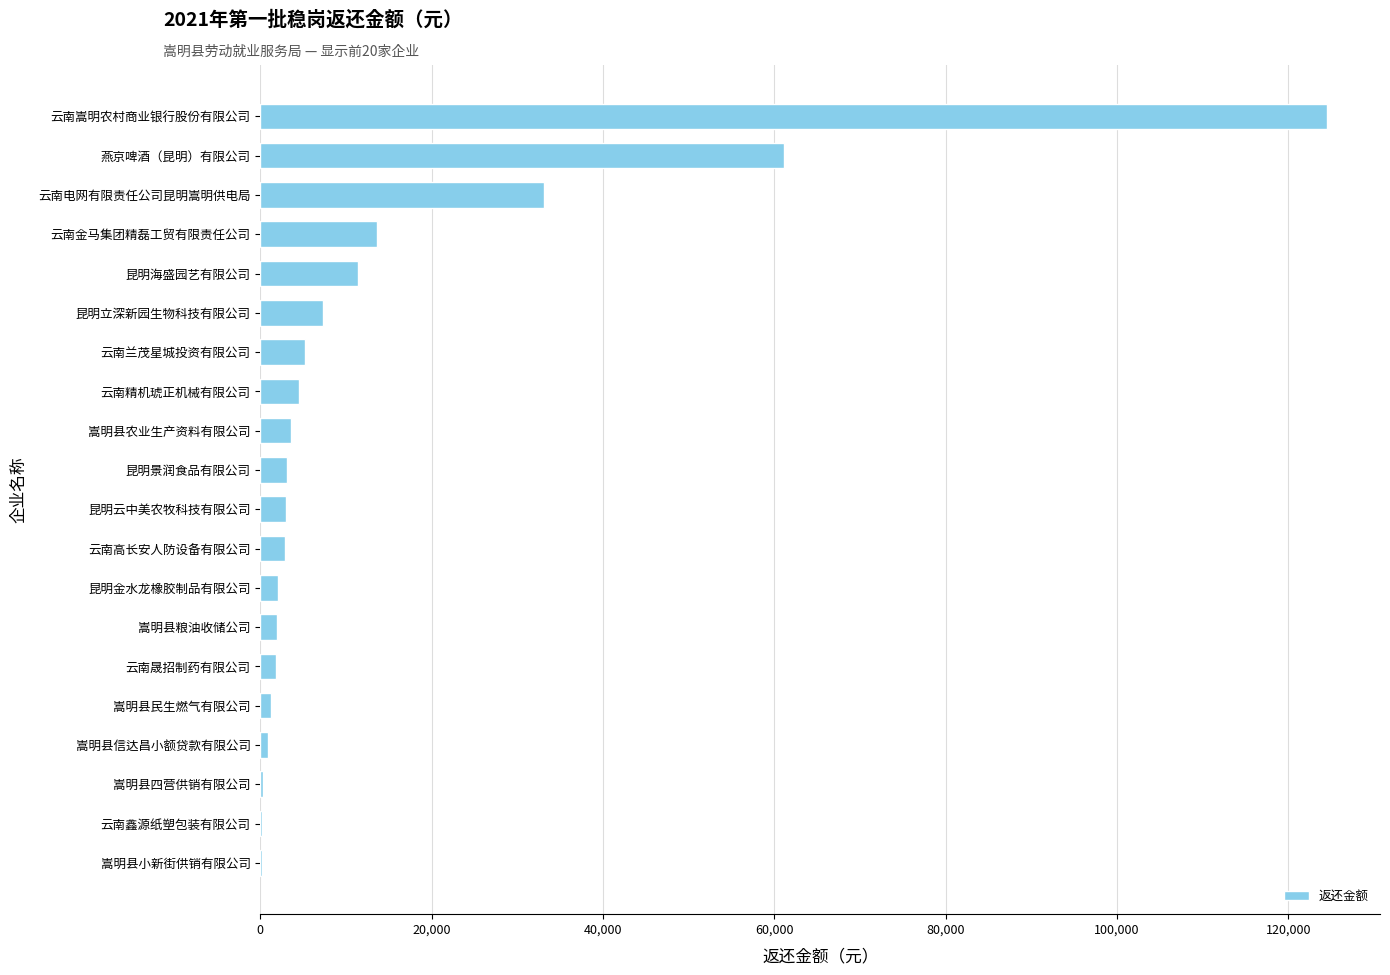

What is the sum of all values?

282275.1